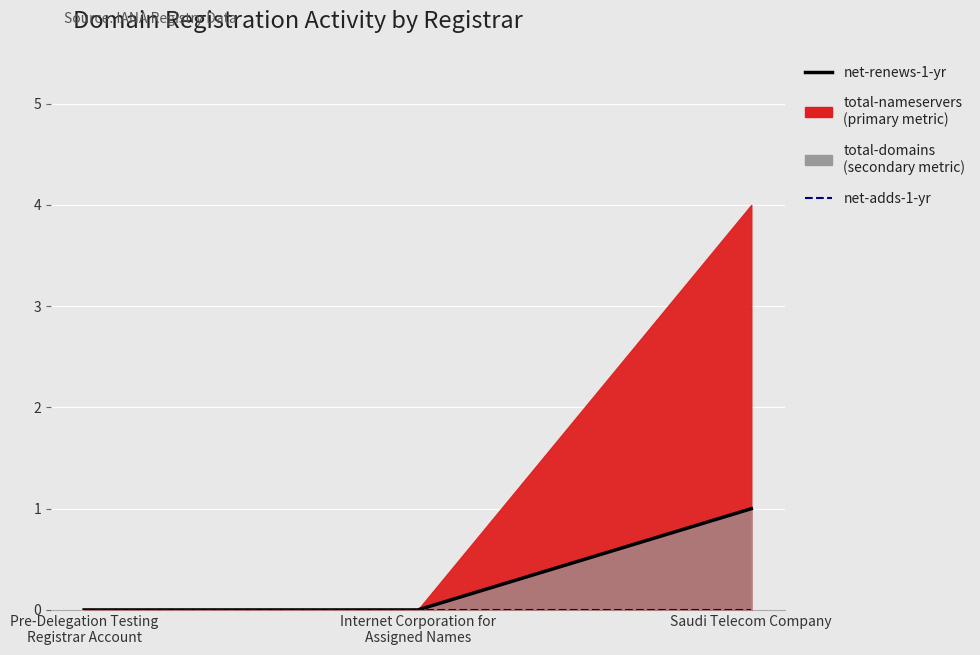

What is the sum of all net-renews-1-yr values?

1